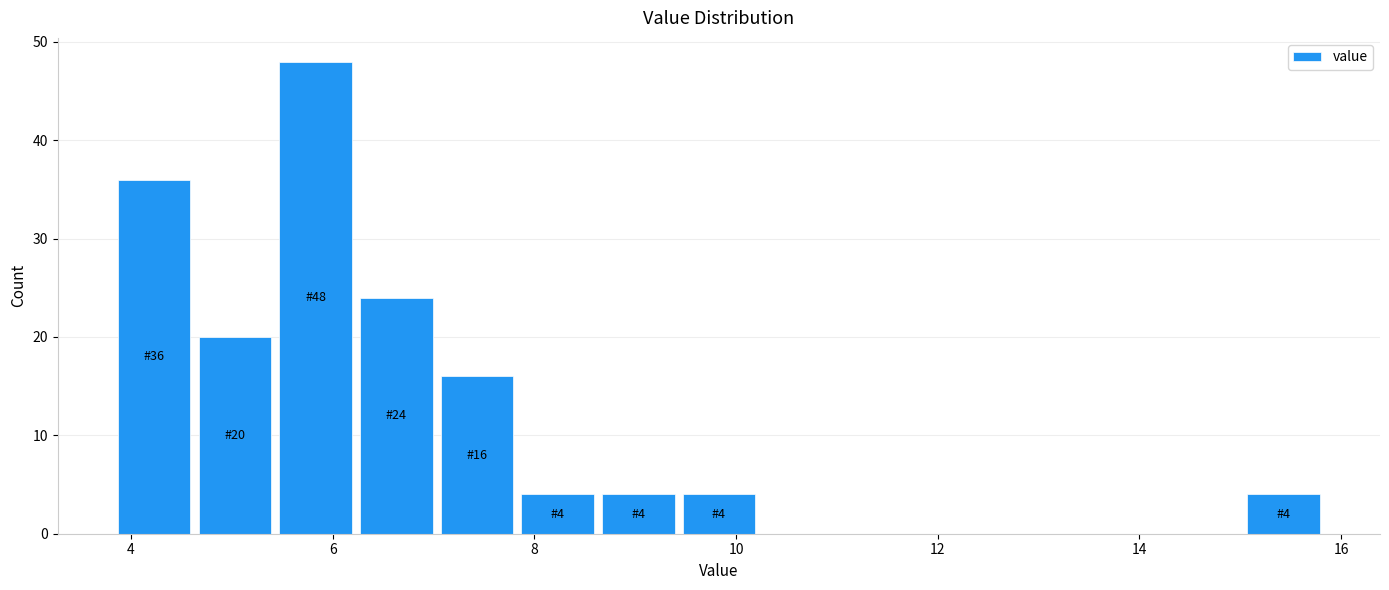

Over which range of the x-axis is the bar tallest?

5.4 to 6.2